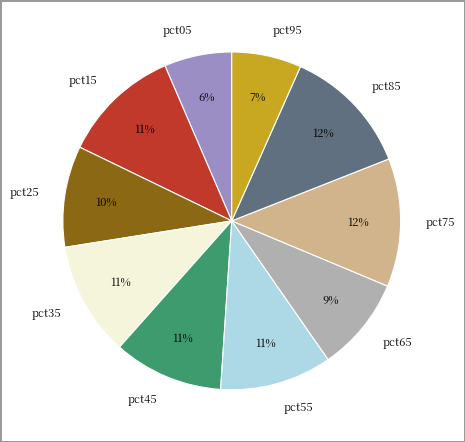

Count the number of slices in the pie.

10